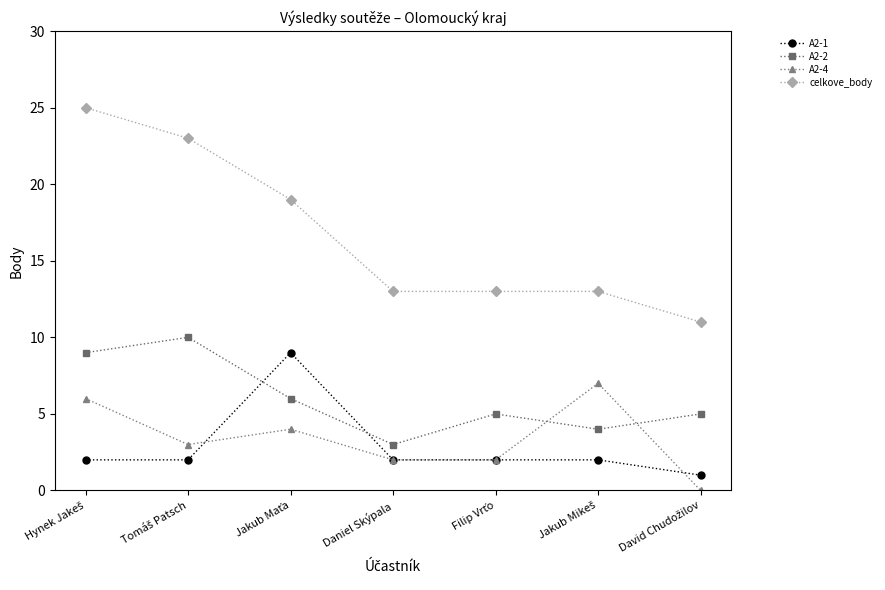

Which series has the largest total across all categories?

celkove_body